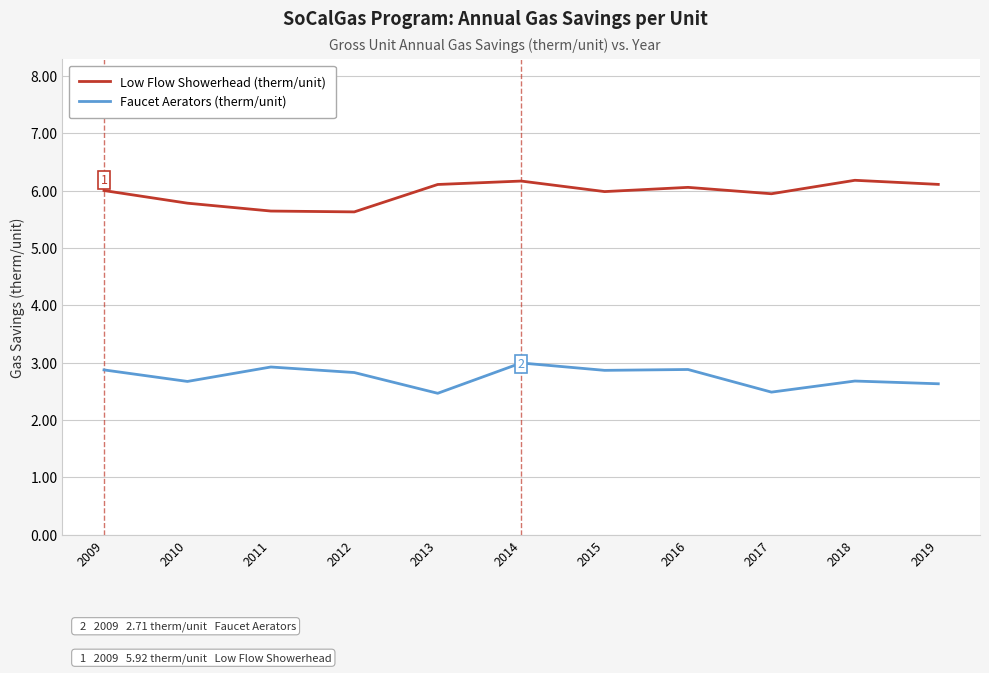

List the series in order of their overall mean, highest first.

Low Flow Showerhead (therm/unit), Faucet Aerators (therm/unit)